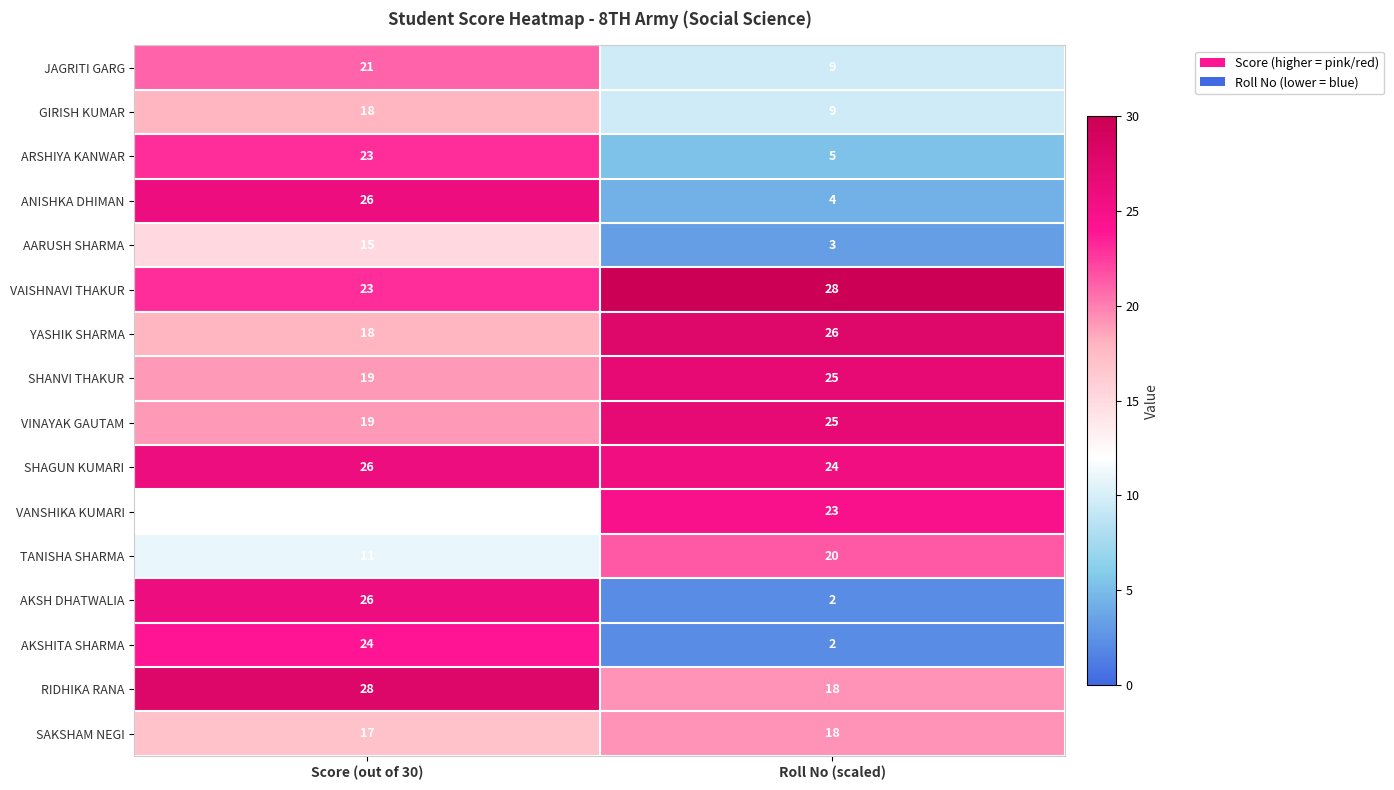

What is the sum of all VINAYAK GAUTAM values?

44